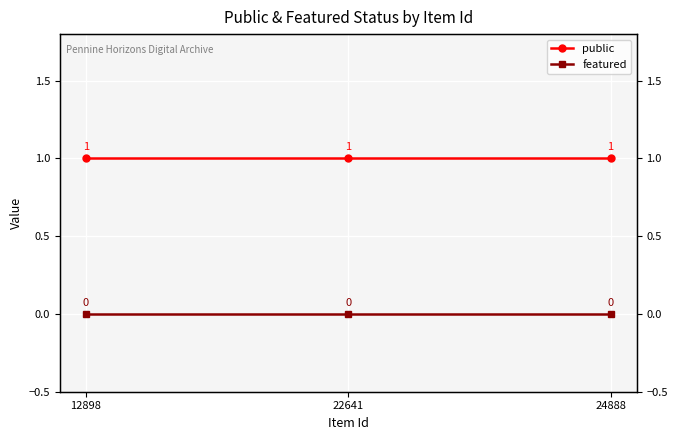

Does the chart display data point markers on the line(s)?

Yes